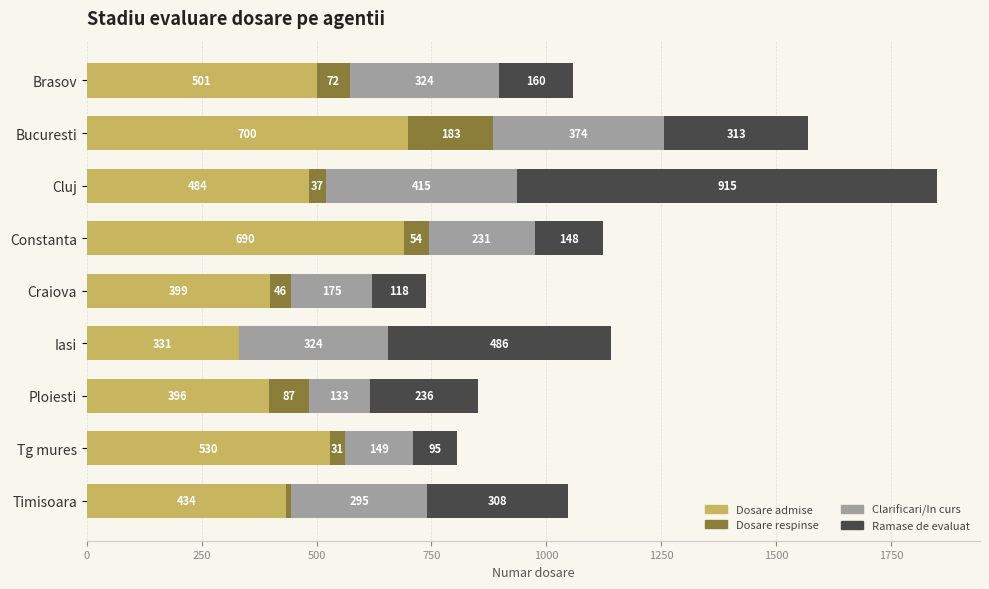

At which label does Dosare admise reach its peak?

Bucuresti